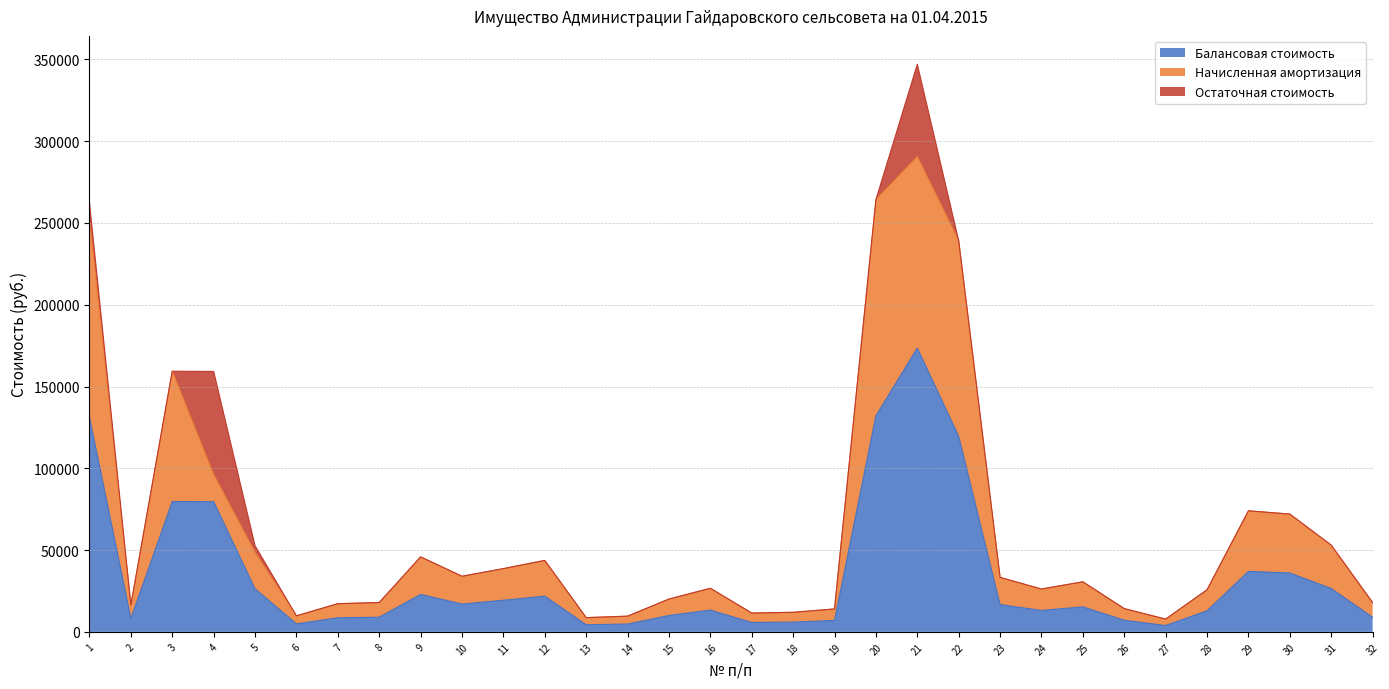

The value of Начисленная амортизация at 21 is 59211.1. True or false?

False